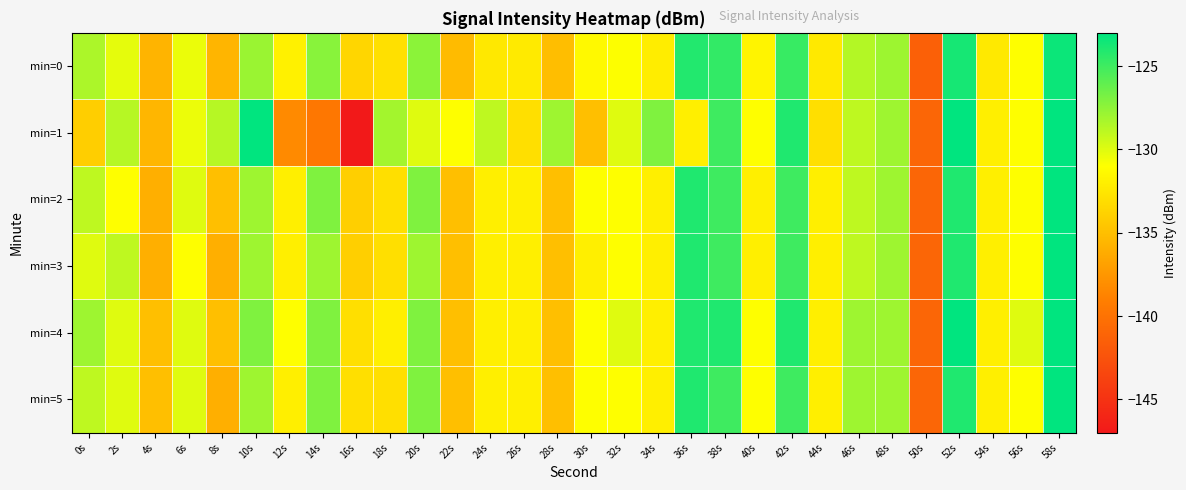

Reading left to right, what are all the values shown in this chart?

min=0: 0s=-128.4	2s=-130.2	4s=-135.7	6s=-130.4	8s=-135.6	10s=-127.8	12s=-131.9	14s=-127.3	16s=-133.5	18s=-132.9	20s=-127.4	22s=-135.2	24s=-132.4	26s=-132.3	28s=-135.0	30s=-131.4	32s=-131.0	34s=-132.1	36s=-124.1	38s=-124.6	40s=-131.7	42s=-124.7	44s=-132.4	46s=-128.7	48s=-128.0	50s=-141.4	52s=-123.7	54s=-132.4	56s=-131.0	58s=-123.4
min=1: 0s=-134.1	2s=-128.7	4s=-135.5	6s=-130.4	8s=-128.7	10s=-123.0	12s=-138.3	14s=-139.6	16s=-147.1	18s=-128.2	20s=-130.0	22s=-131.0	24s=-129.0	26s=-133.0	28s=-128.0	30s=-135.0	32s=-130.0	34s=-127.0	36s=-132.0	38s=-125.0	40s=-131.0	42s=-124.0	44s=-133.0	46s=-129.0	48s=-128.0	50s=-141.0	52s=-123.0	54s=-132.0	56s=-131.0	58s=-123.0
min=2: 0s=-129.0	2s=-131.0	4s=-136.0	6s=-130.0	8s=-135.0	10s=-128.0	12s=-132.0	14s=-127.0	16s=-134.0	18s=-133.0	20s=-127.0	22s=-135.0	24s=-132.0	26s=-132.0	28s=-135.0	30s=-131.0	32s=-131.0	34s=-132.0	36s=-124.0	38s=-125.0	40s=-132.0	42s=-125.0	44s=-132.0	46s=-129.0	48s=-128.0	50s=-141.0	52s=-124.0	54s=-132.0	56s=-131.0	58s=-123.0
min=3: 0s=-130.0	2s=-129.0	4s=-136.0	6s=-131.0	8s=-136.0	10s=-128.0	12s=-132.0	14s=-128.0	16s=-134.0	18s=-133.0	20s=-128.0	22s=-135.0	24s=-132.0	26s=-132.0	28s=-135.0	30s=-132.0	32s=-131.0	34s=-132.0	36s=-124.0	38s=-125.0	40s=-132.0	42s=-125.0	44s=-132.0	46s=-129.0	48s=-128.0	50s=-141.0	52s=-124.0	54s=-132.0	56s=-131.0	58s=-123.0
min=4: 0s=-128.0	2s=-130.0	4s=-135.0	6s=-130.0	8s=-135.0	10s=-127.0	12s=-131.0	14s=-127.0	16s=-133.0	18s=-132.0	20s=-127.0	22s=-135.0	24s=-132.0	26s=-132.0	28s=-135.0	30s=-131.0	32s=-130.0	34s=-132.0	36s=-124.0	38s=-124.0	40s=-131.0	42s=-124.0	44s=-132.0	46s=-128.0	48s=-128.0	50s=-141.0	52s=-123.0	54s=-132.0	56s=-130.0	58s=-123.0
min=5: 0s=-129.0	2s=-130.0	4s=-135.0	6s=-130.0	8s=-136.0	10s=-128.0	12s=-132.0	14s=-127.0	16s=-133.0	18s=-133.0	20s=-127.0	22s=-135.0	24s=-132.0	26s=-132.0	28s=-135.0	30s=-131.0	32s=-131.0	34s=-132.0	36s=-124.0	38s=-125.0	40s=-131.0	42s=-125.0	44s=-132.0	46s=-128.0	48s=-128.0	50s=-141.0	52s=-124.0	54s=-132.0	56s=-131.0	58s=-123.0